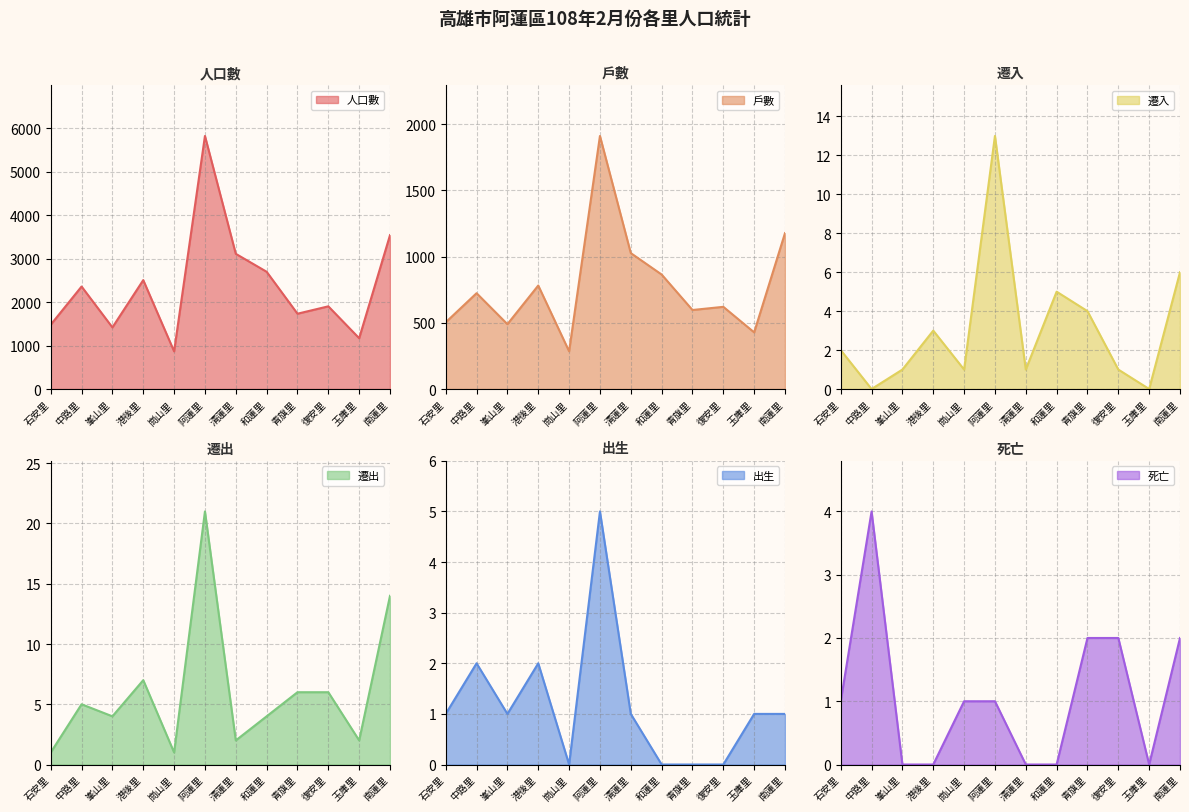

True or false: 人口數 and 遷出 cross at least once.

False